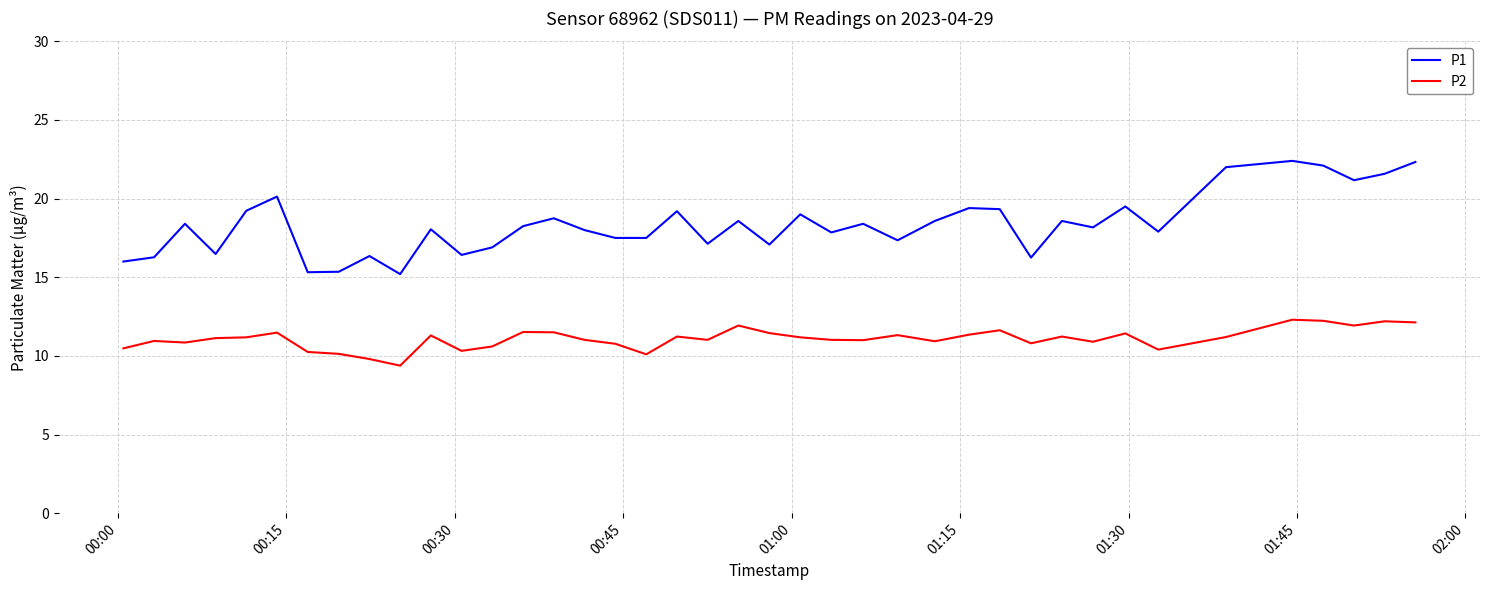

True or false: P2 and P1 intersect in this chart.

False